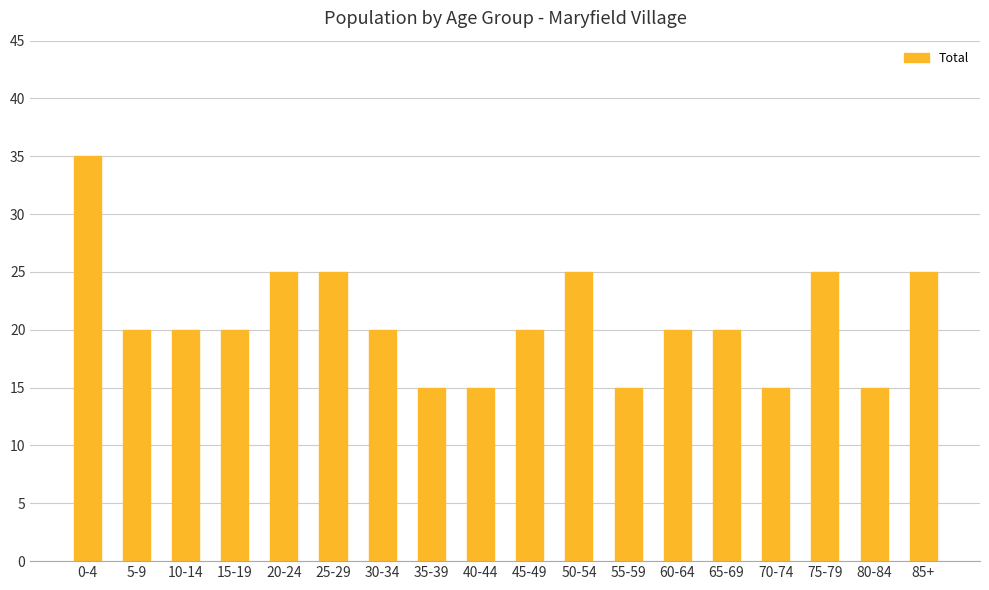

Approximately how many times larger is the value at 30-34 compared to 25-29?

0.8